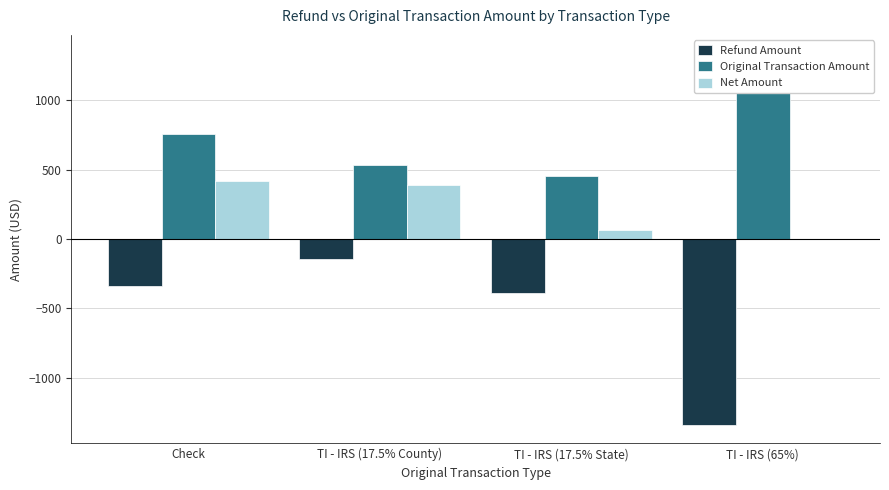

What is the smallest value displayed?

-1338.7